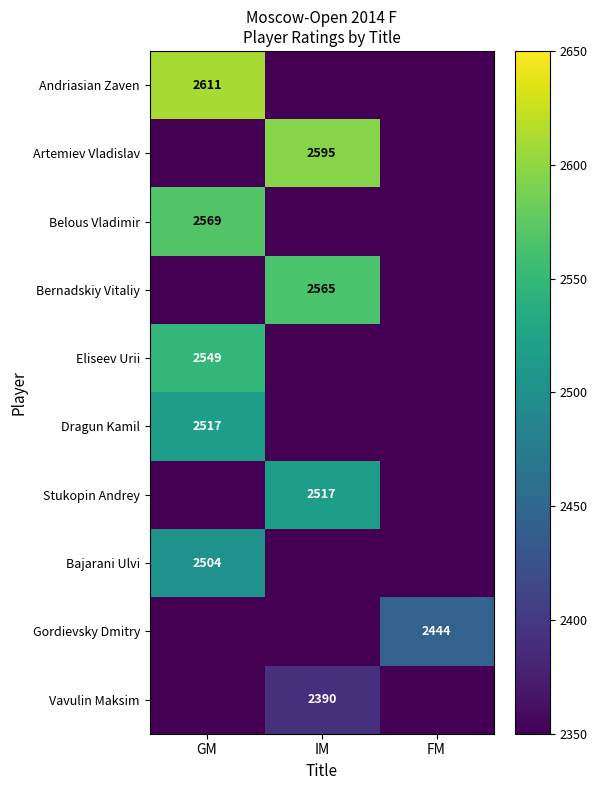

Is the value of Gordievsky Dmitry at IM greater than the value of Bajarani Ulvi at FM?

No